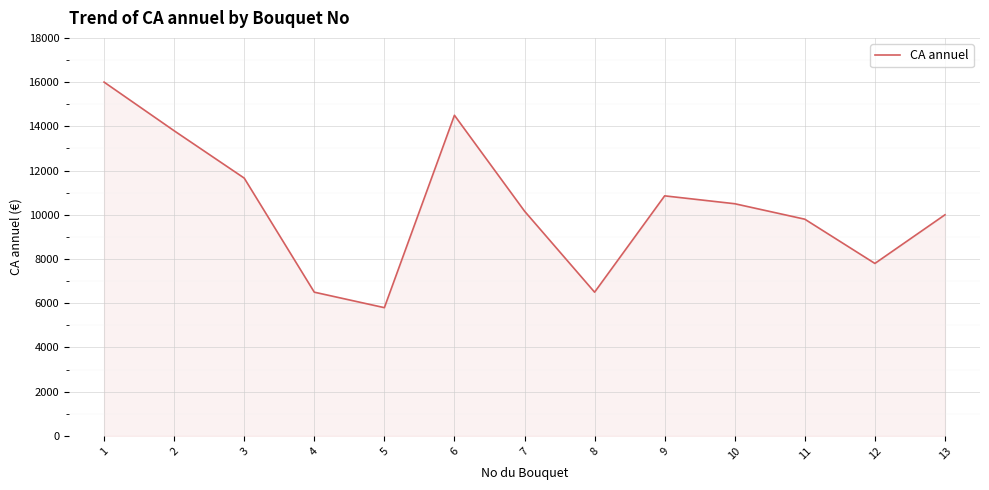

What is the difference between the values at 4 and 5?

700.0